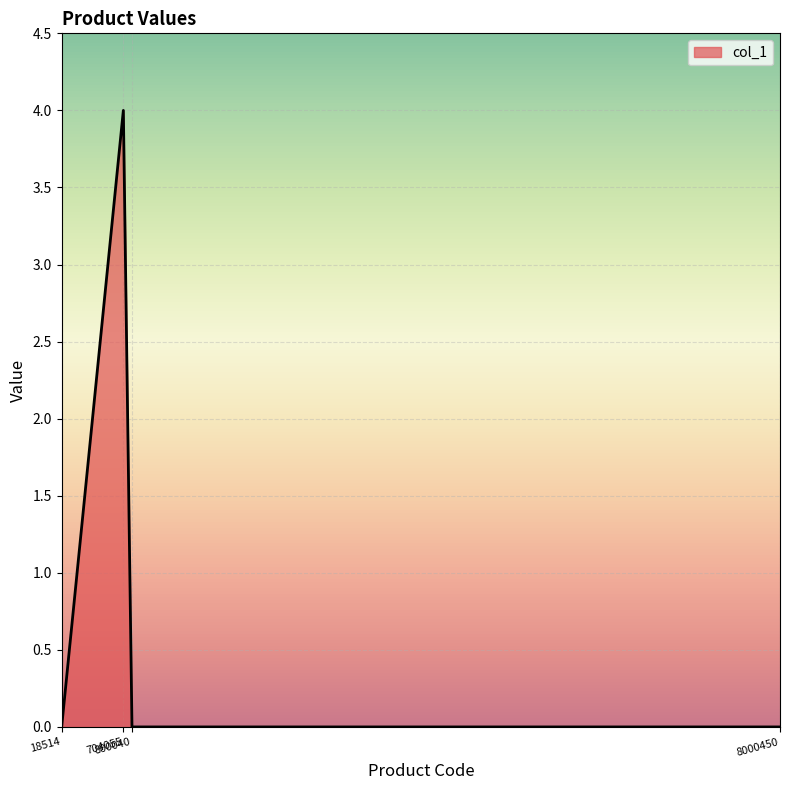

What is the greatest value displayed?

4